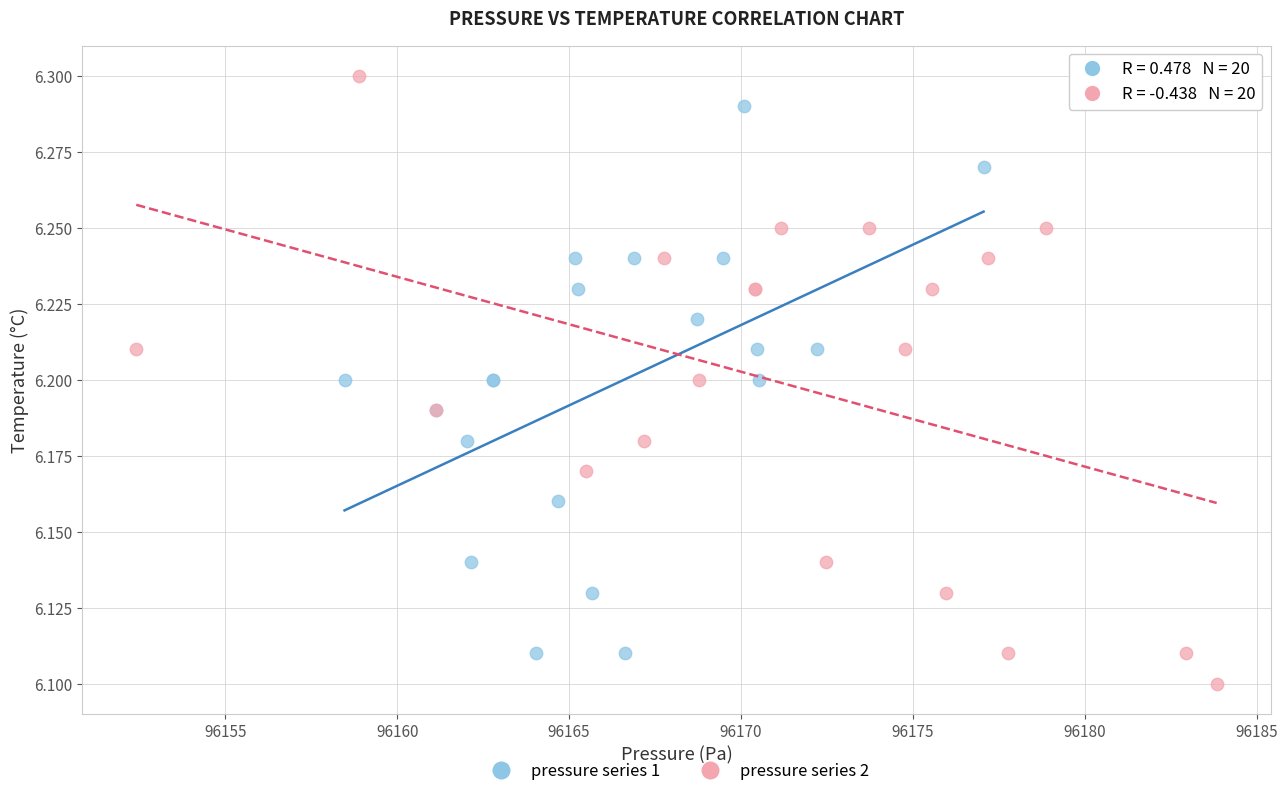

Which series reaches the maximum Y coordinate?

pressure series 2